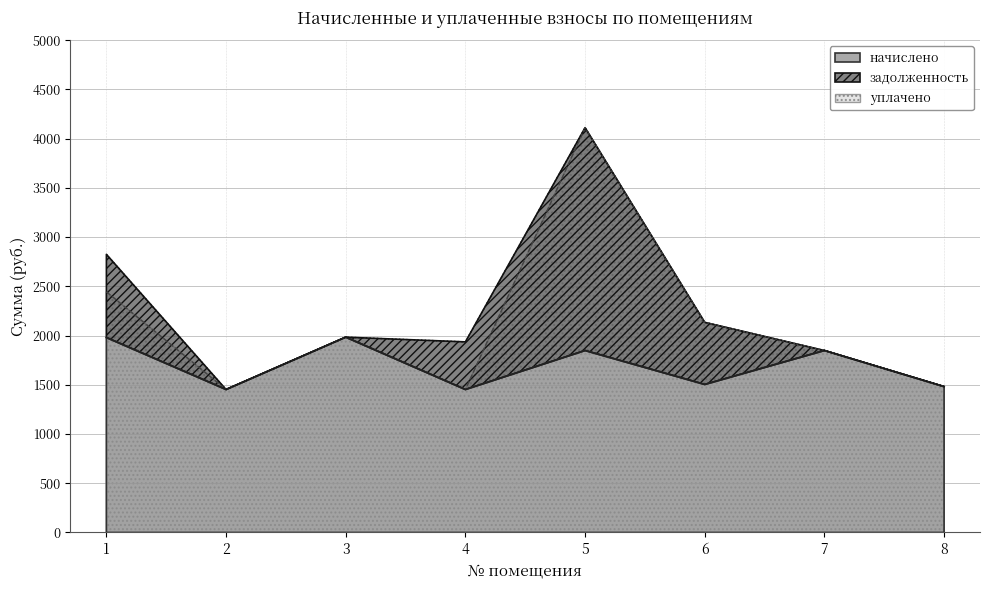

How many lines are shown in the chart?

2